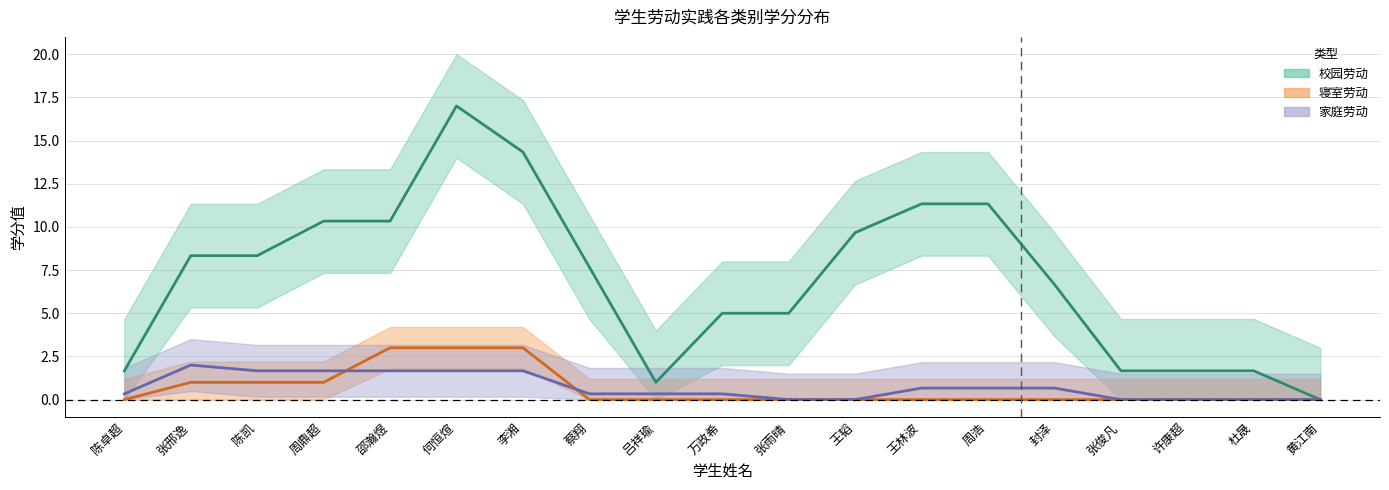

True or false: 寝室劳动 and 校园劳动 cross at least once.

False